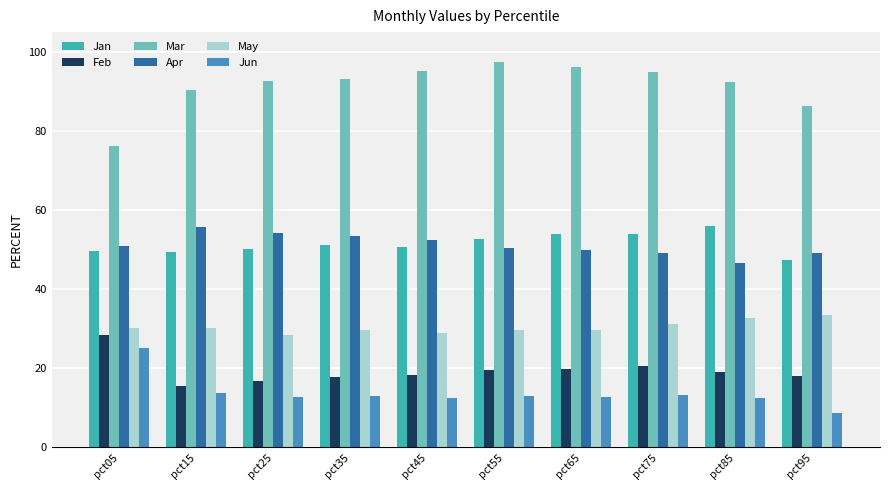

What is the value of the May bar at the 4th from the left?

29.7